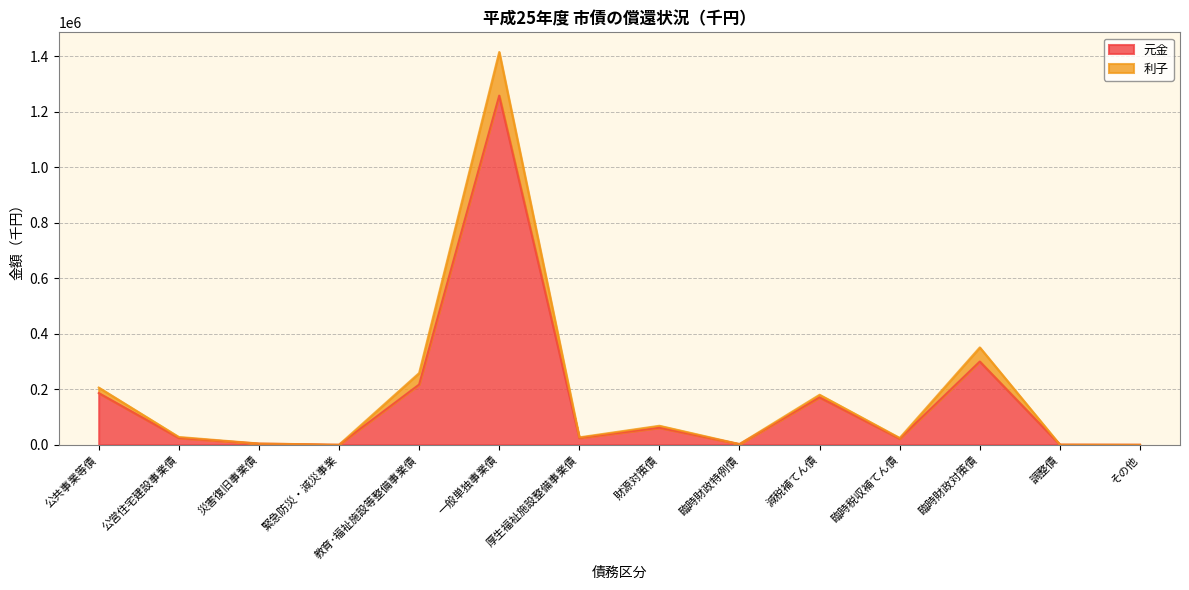

What is the greatest value displayed?

1415068